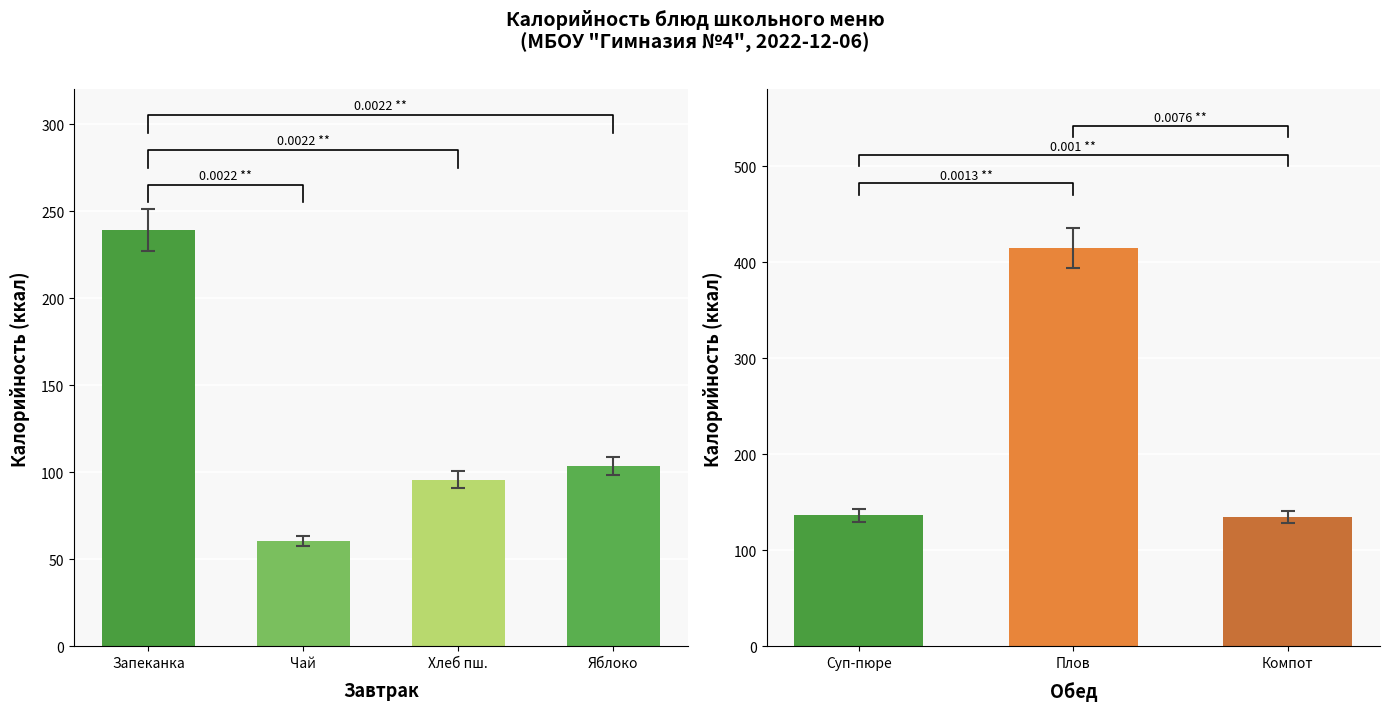

What is the greatest value displayed?

415.0